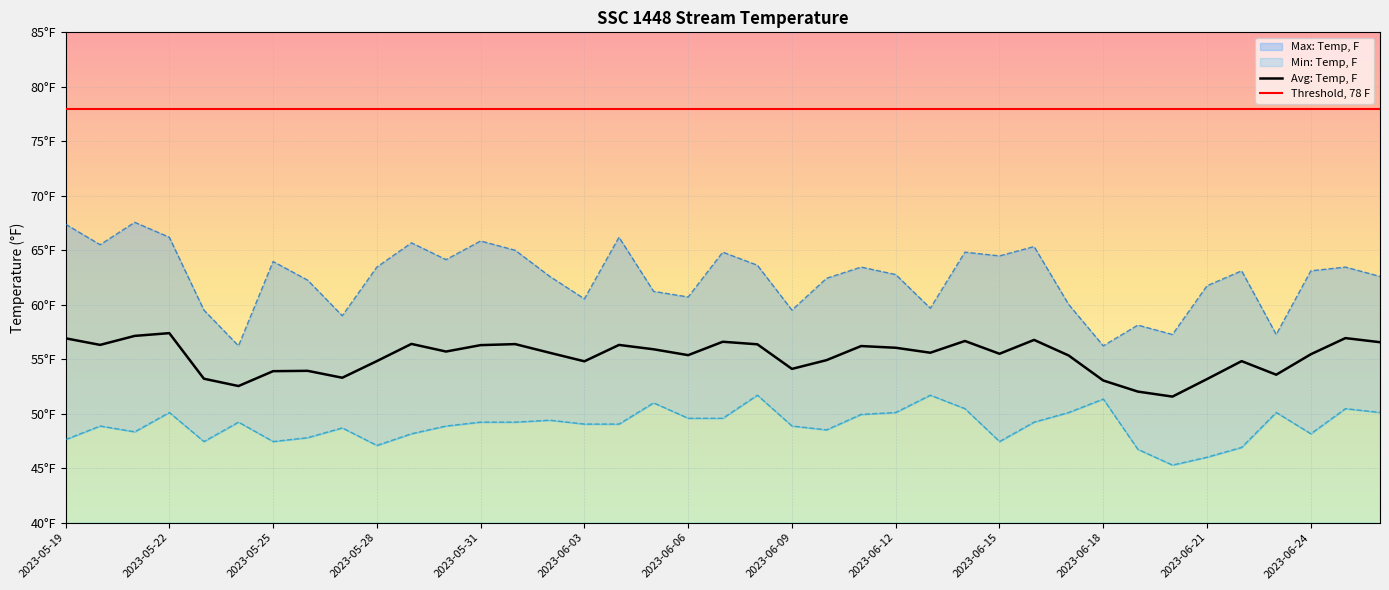

Where is Threshold, 78 F nearest to the value 78?

2023-05-19